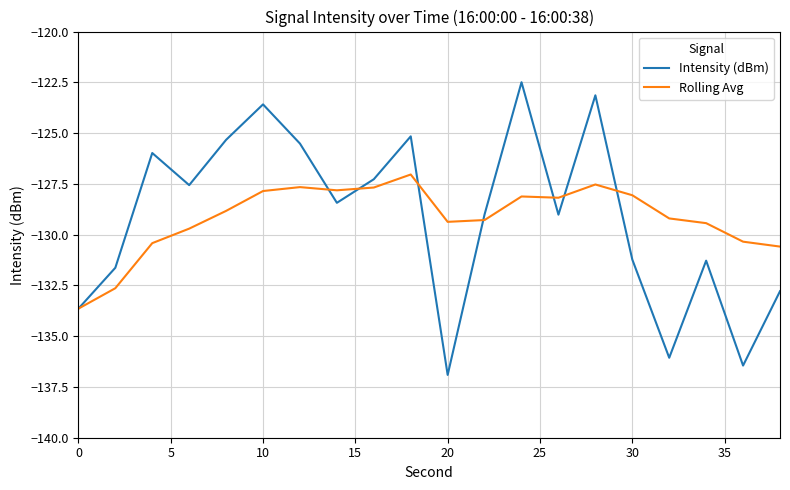

Which series has the widest spread of values?

Intensity (dBm)